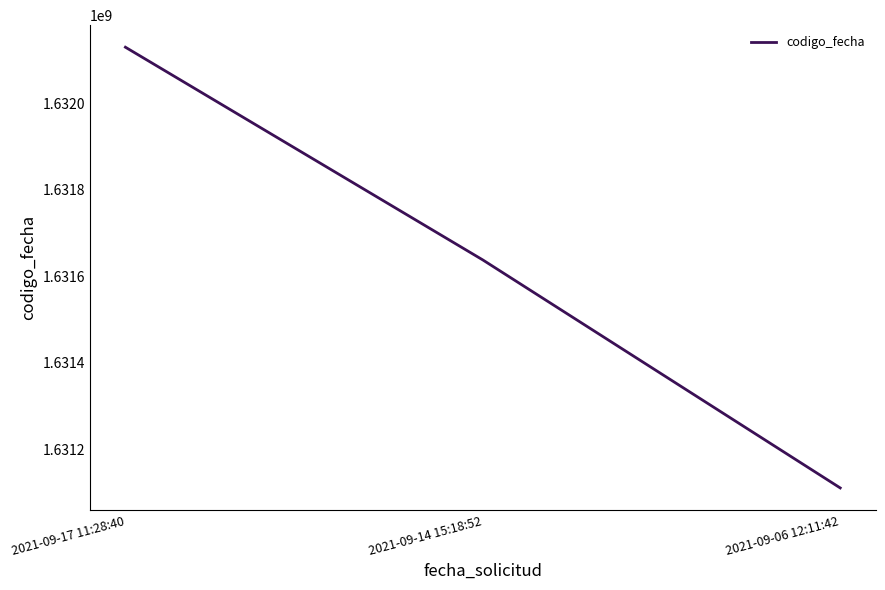

List the labels in order of value, smallest first.

2021-09-06 12:11:42, 2021-09-14 15:18:52, 2021-09-17 11:28:40